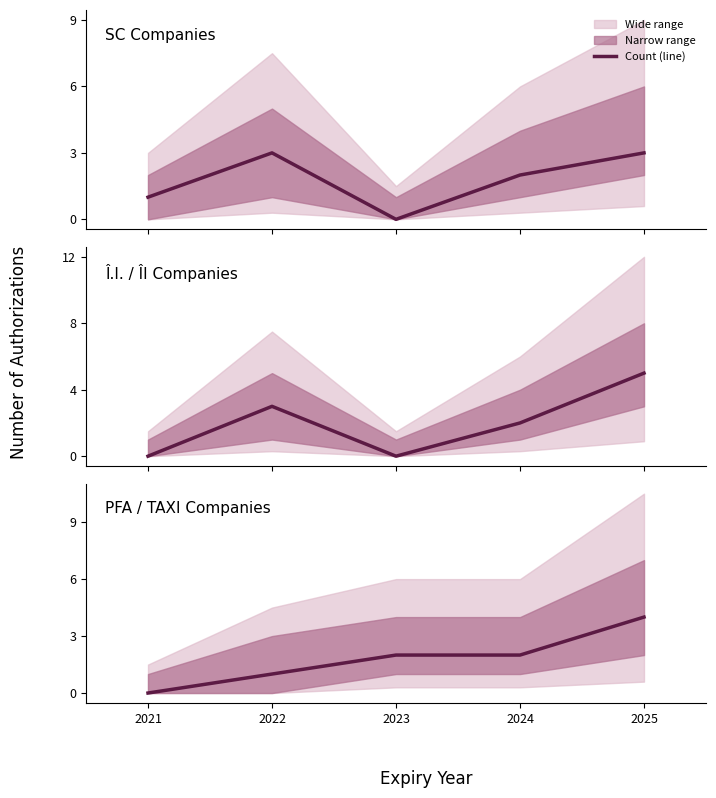

At which category does the chart reach its minimum across all series?

2023